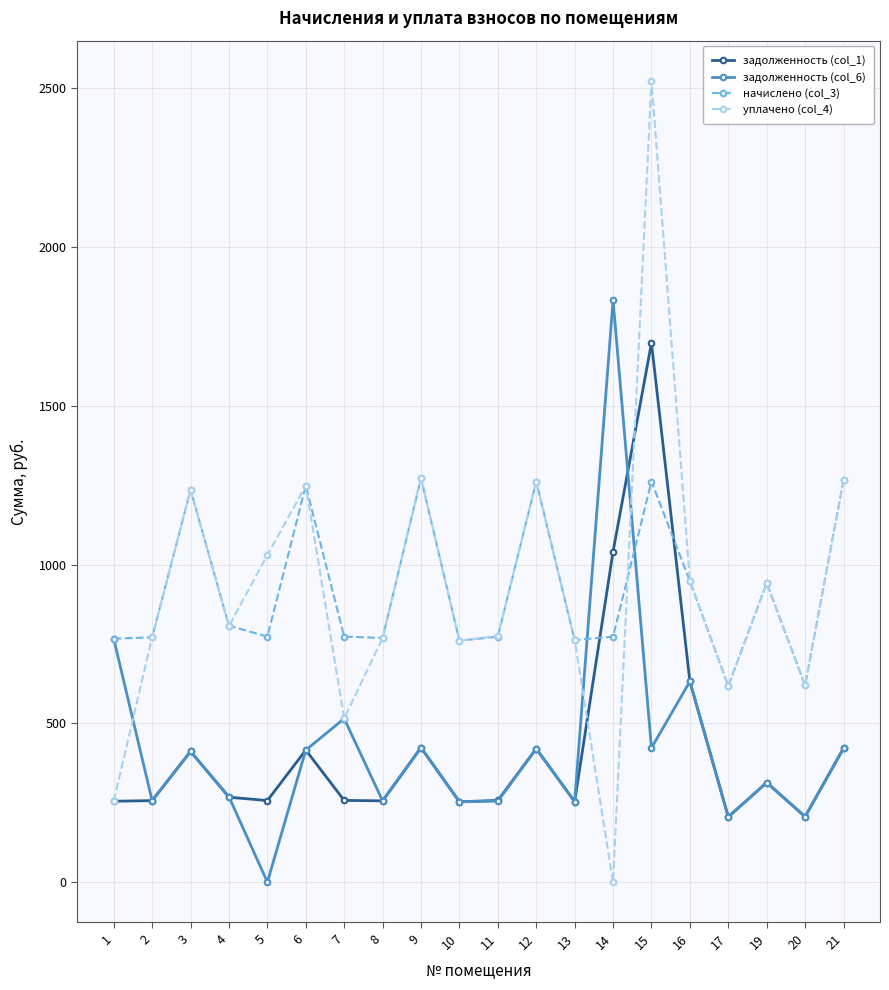

How many values in the уплачено (col_4) series are below 806?

10